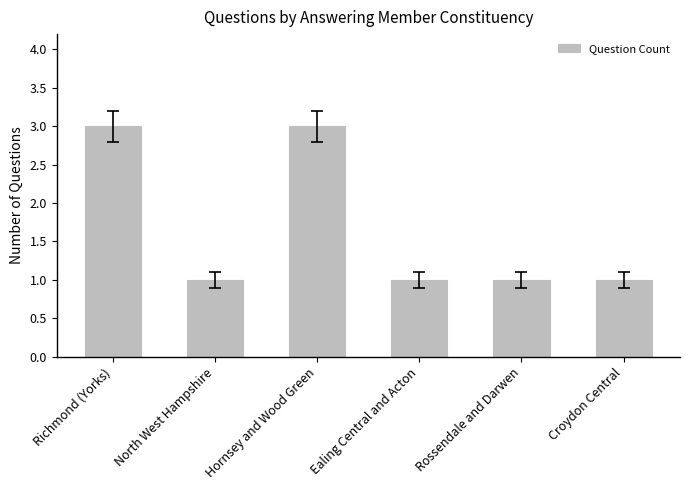

Reading left to right, transcribe all the data shown in this chart.

3	1	3	1	1	1